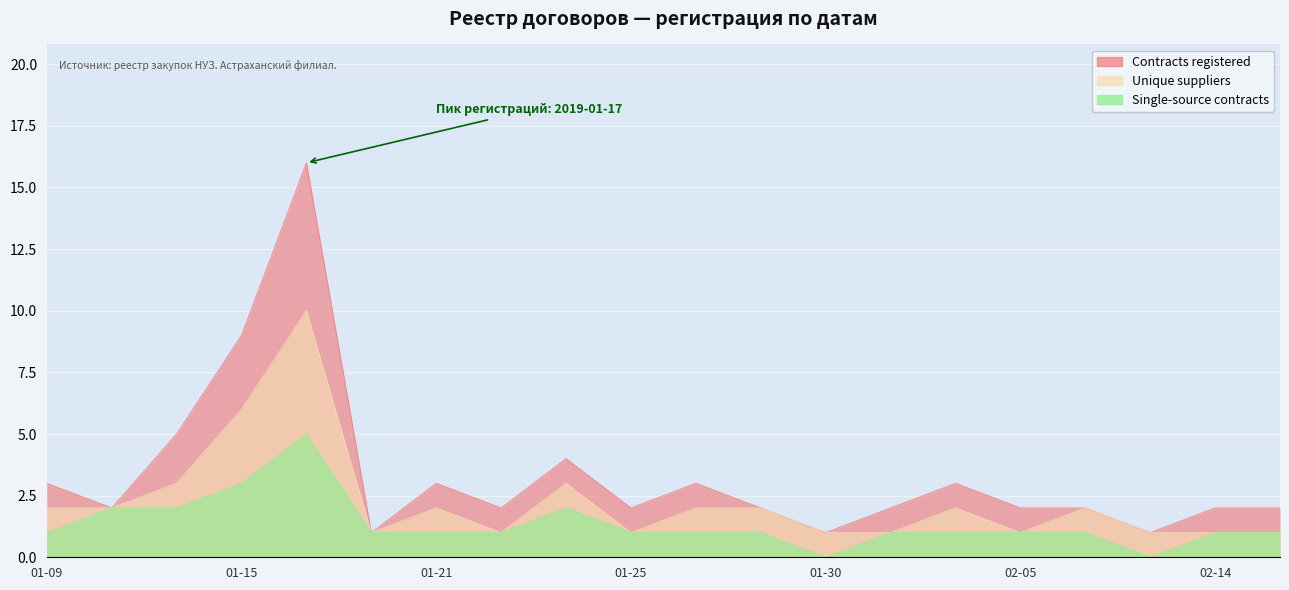

How many Single-source contracts values are between 1 and 2?

16